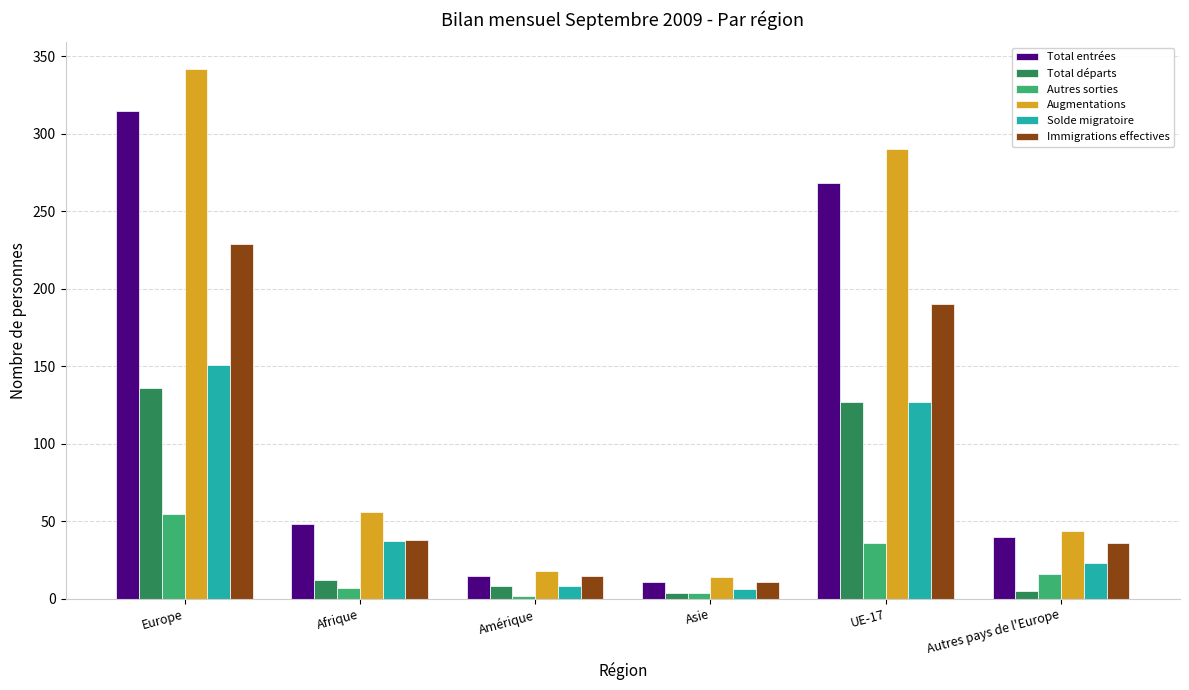

Is the value of Immigrations effectives at Afrique greater than the value of Total entrées at Amérique?

Yes